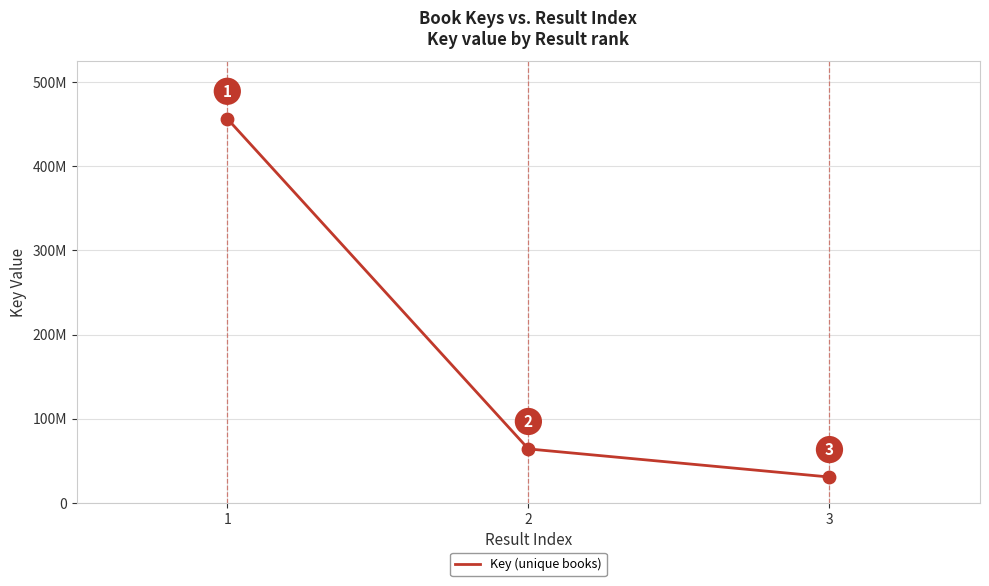

What is the ratio of the value at 3 to the value at 2?

0.5